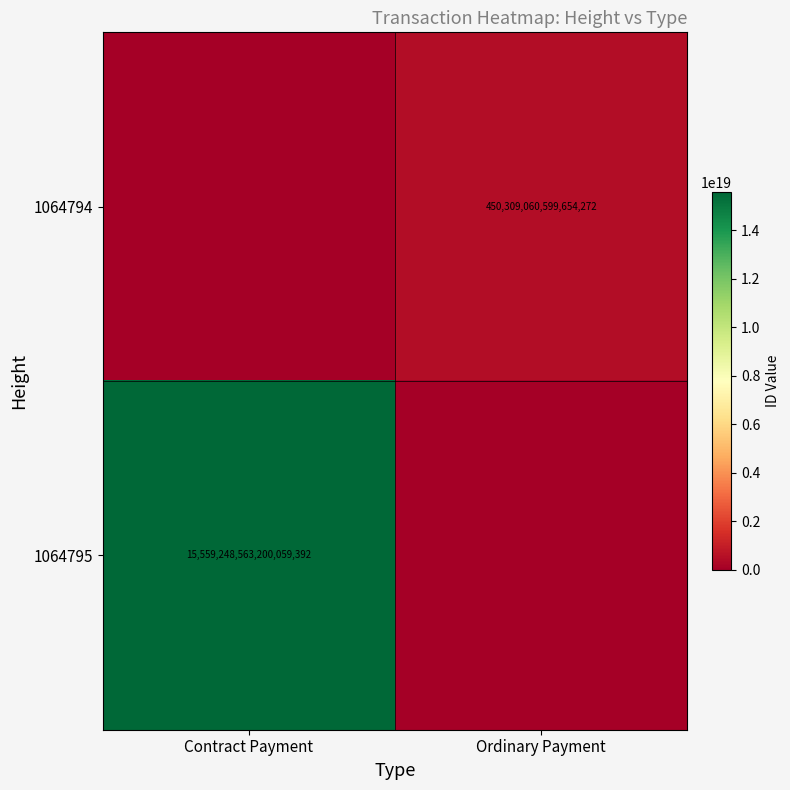

At which category is the sum across all series the highest?

Contract Payment